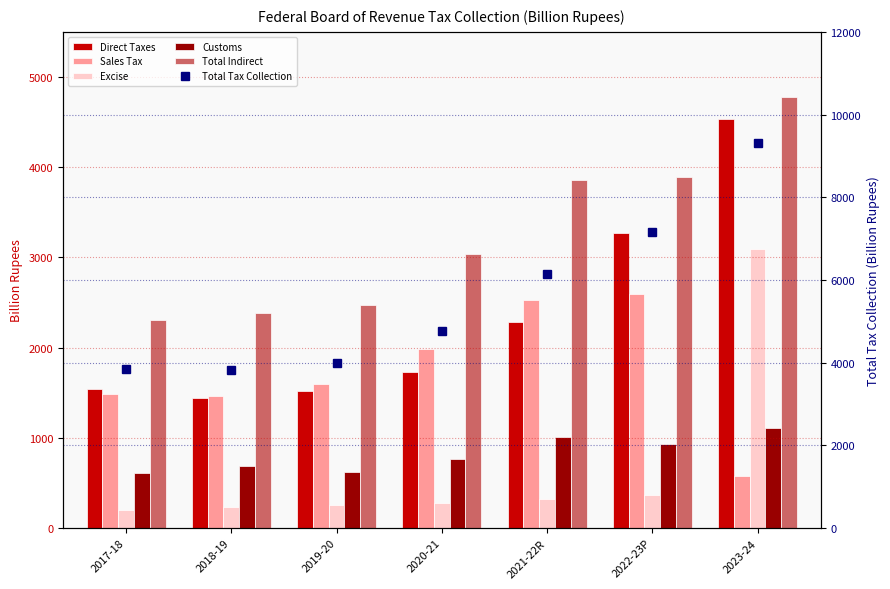

Is the value of Total Indirect at 2021-22R greater than the value of Total Tax Collection at 2021-22R?

No